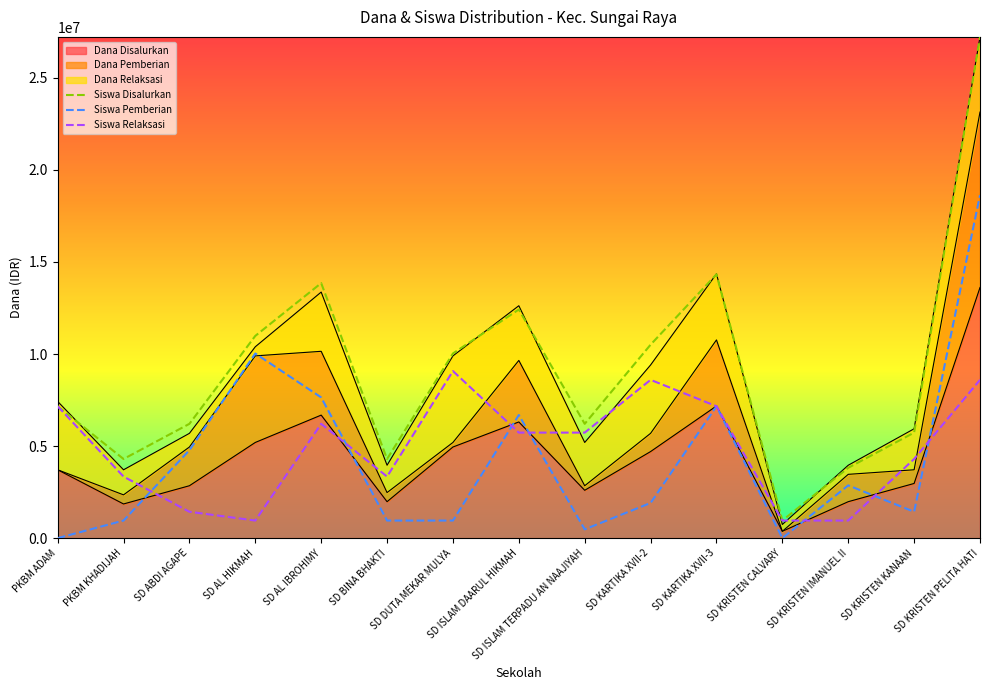

Rank the categories by Siswa Disalurkan value from lowest to highest.

SD KRISTEN CALVARY, SD KRISTEN IMANUEL II, PKBM KHADIJAH, SD BINA BHAKTI, SD KRISTEN KANAAN, SD ABDI AGAPE, SD ISLAM TERPADU AN NAAJIYAH, PKBM ADAM, SD DUTA MEKAR MULYA, SD KARTIKA XVII-2, SD AL HIKMAH, SD ISLAM DAARUL HIKMAH, SD AL IBROHIMY, SD KARTIKA XVII-3, SD KRISTEN PELITA HATI